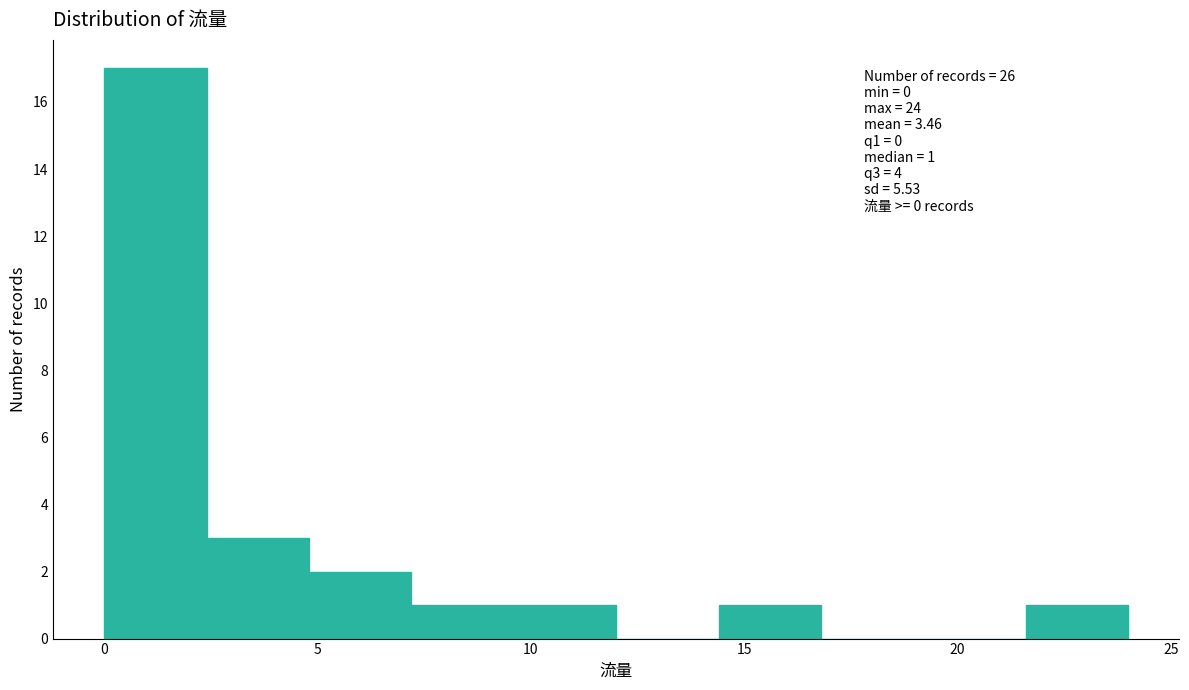

Which range on the x-axis has the tallest bar?

0.0 to 2.4